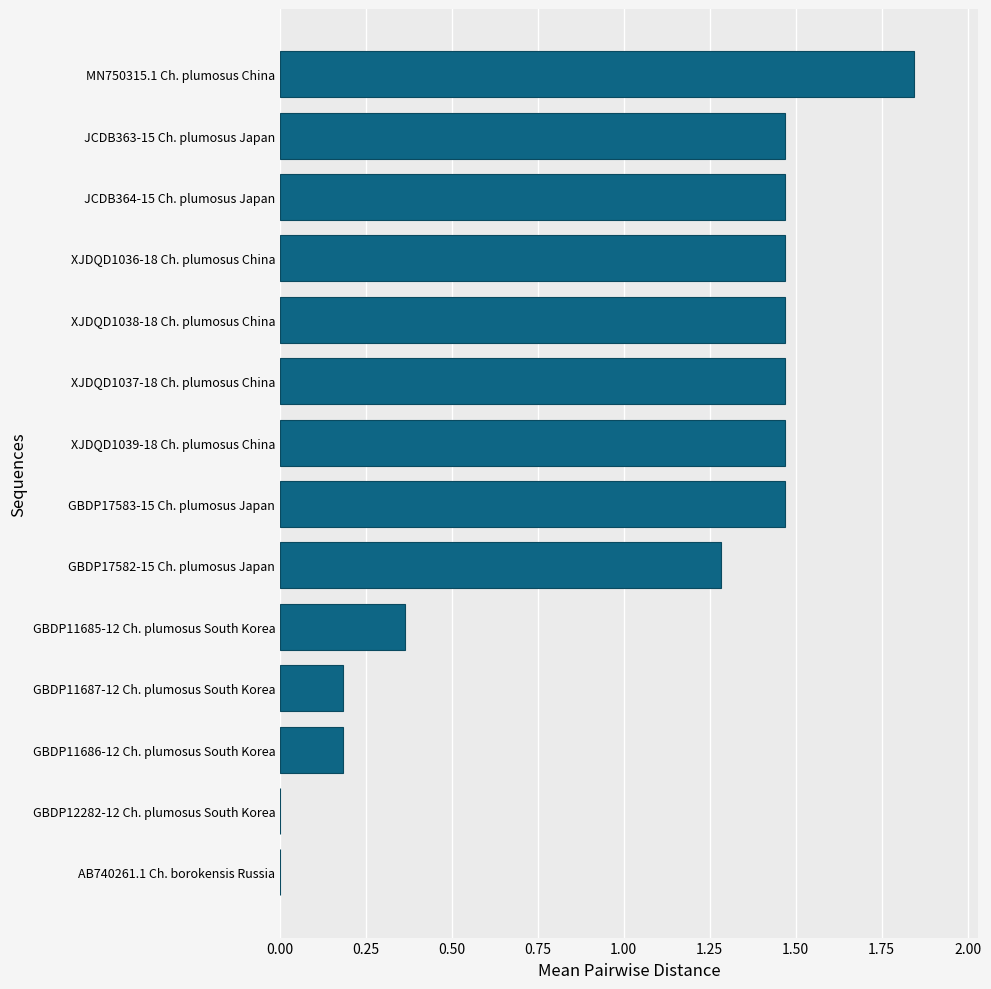

At which category does the chart reach its peak across all series?

MN750315.1 Ch. plumosus China